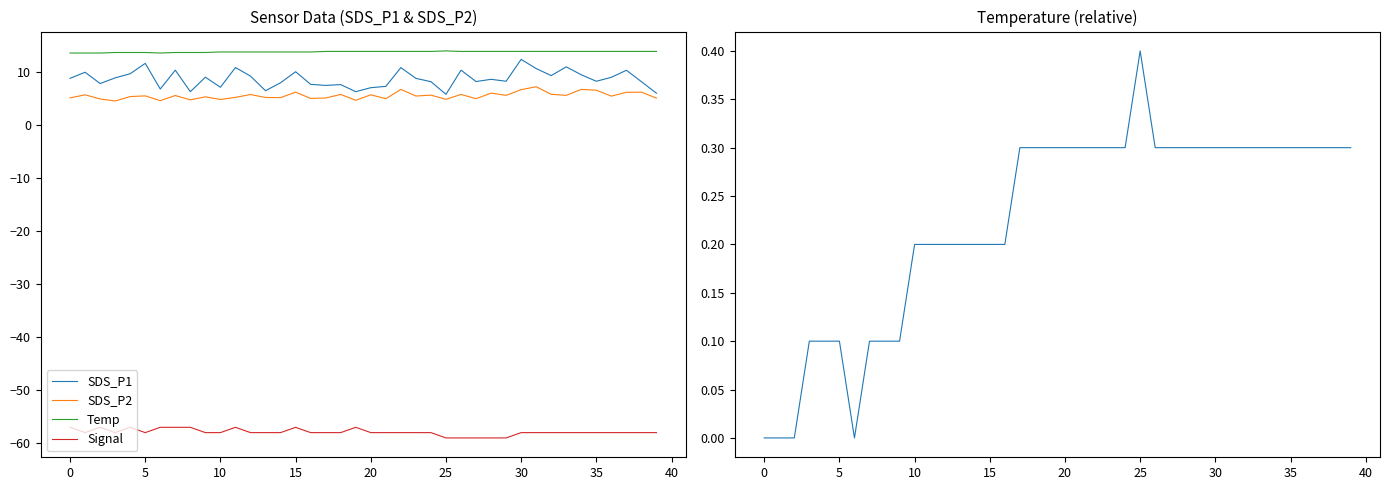

At how many categories does at least one series exceed -27?

40